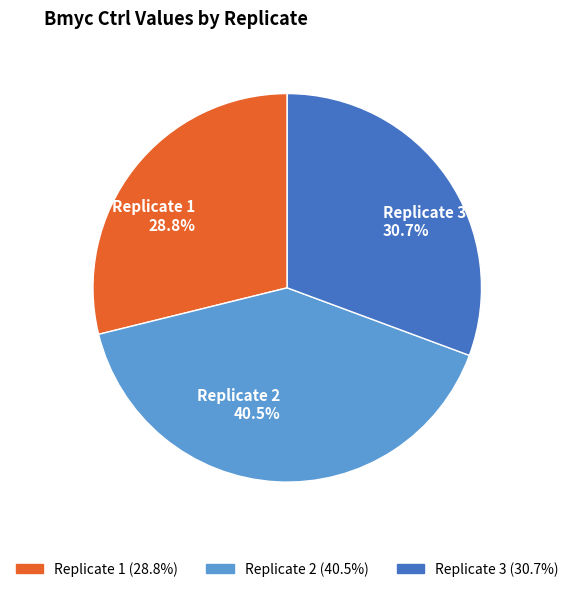

What is the largest slice in the pie chart?

Replicate 2